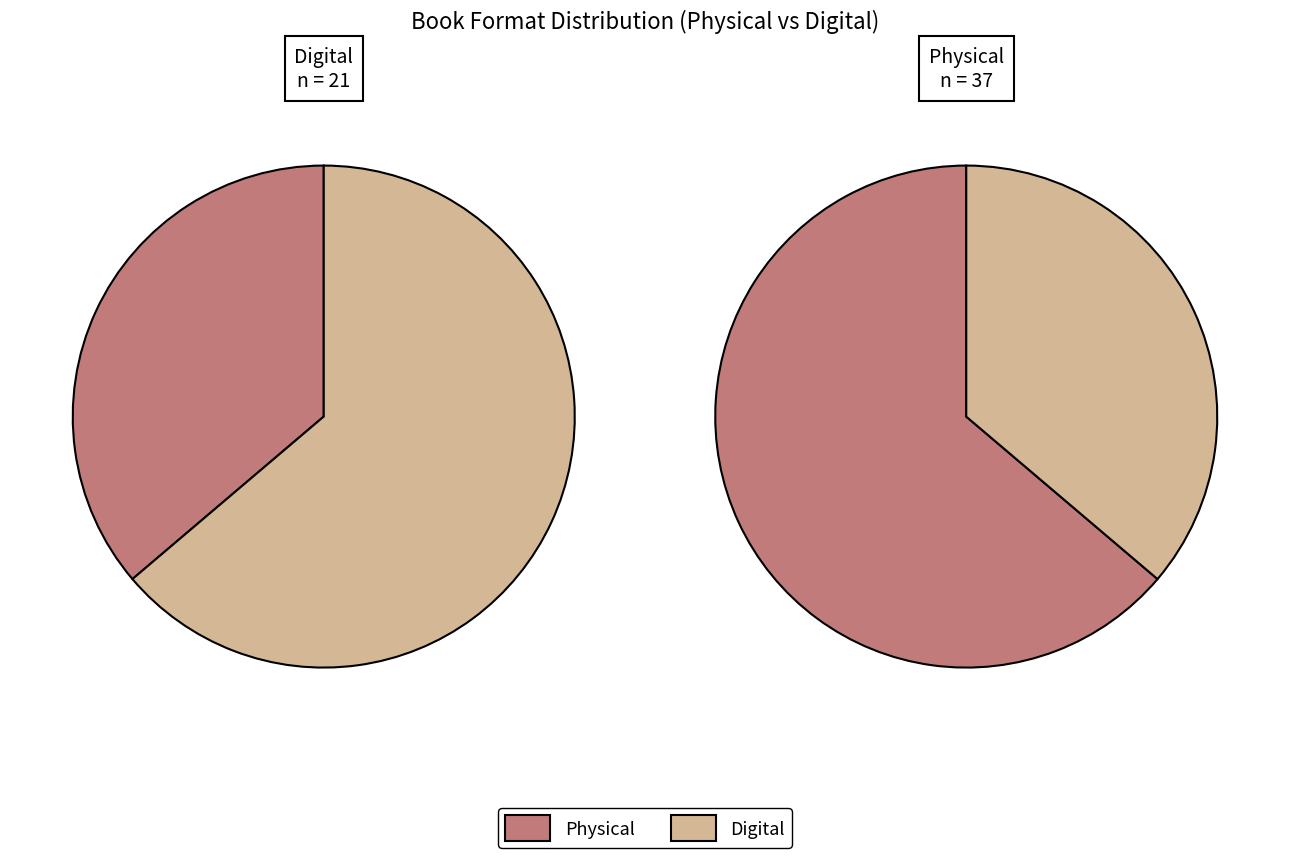

Count the number of slices in the pie.

4